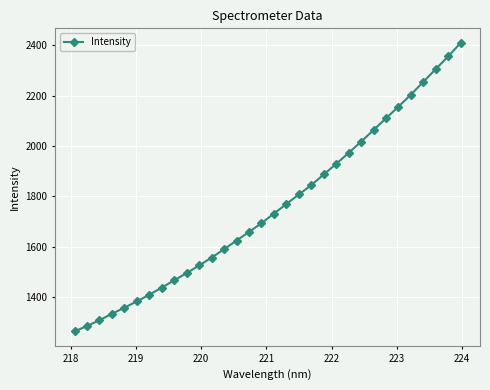

What is the value of the 21st point from the left?

1887.5